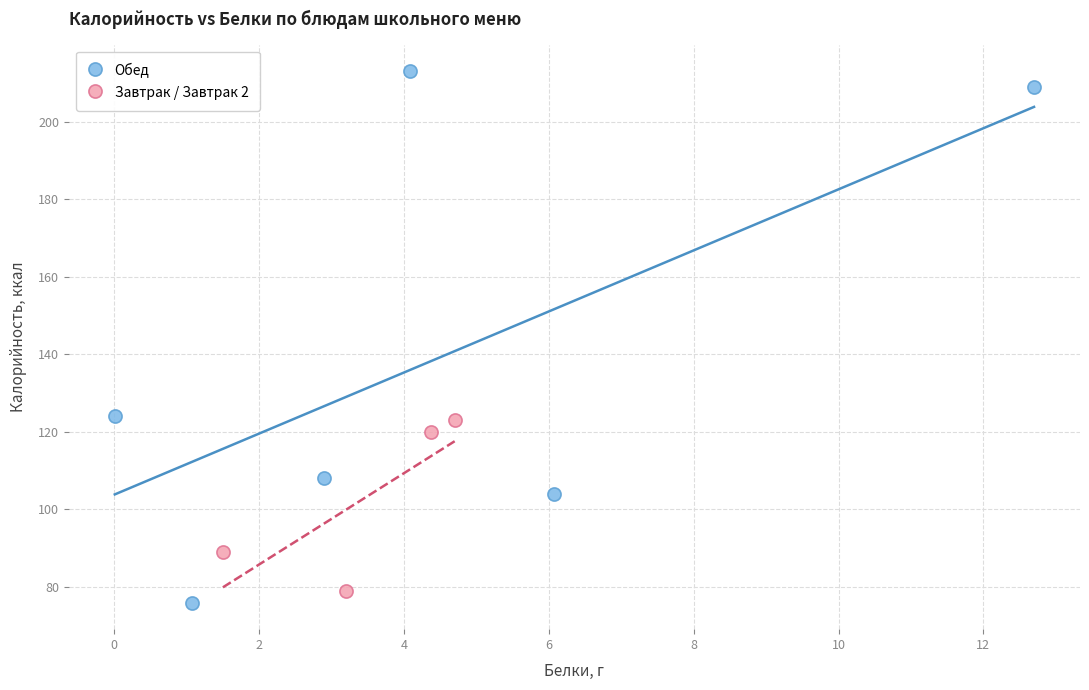

Which series has the largest Y range (max minus min)?

Обед